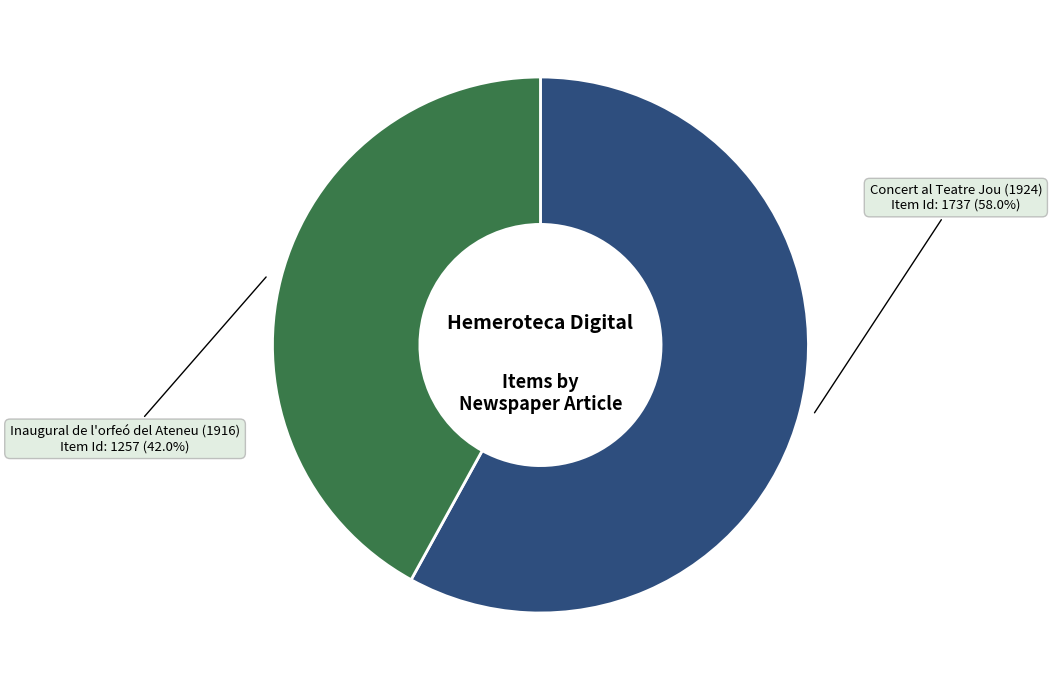

To the nearest percent, what is the average slice percentage?

50%